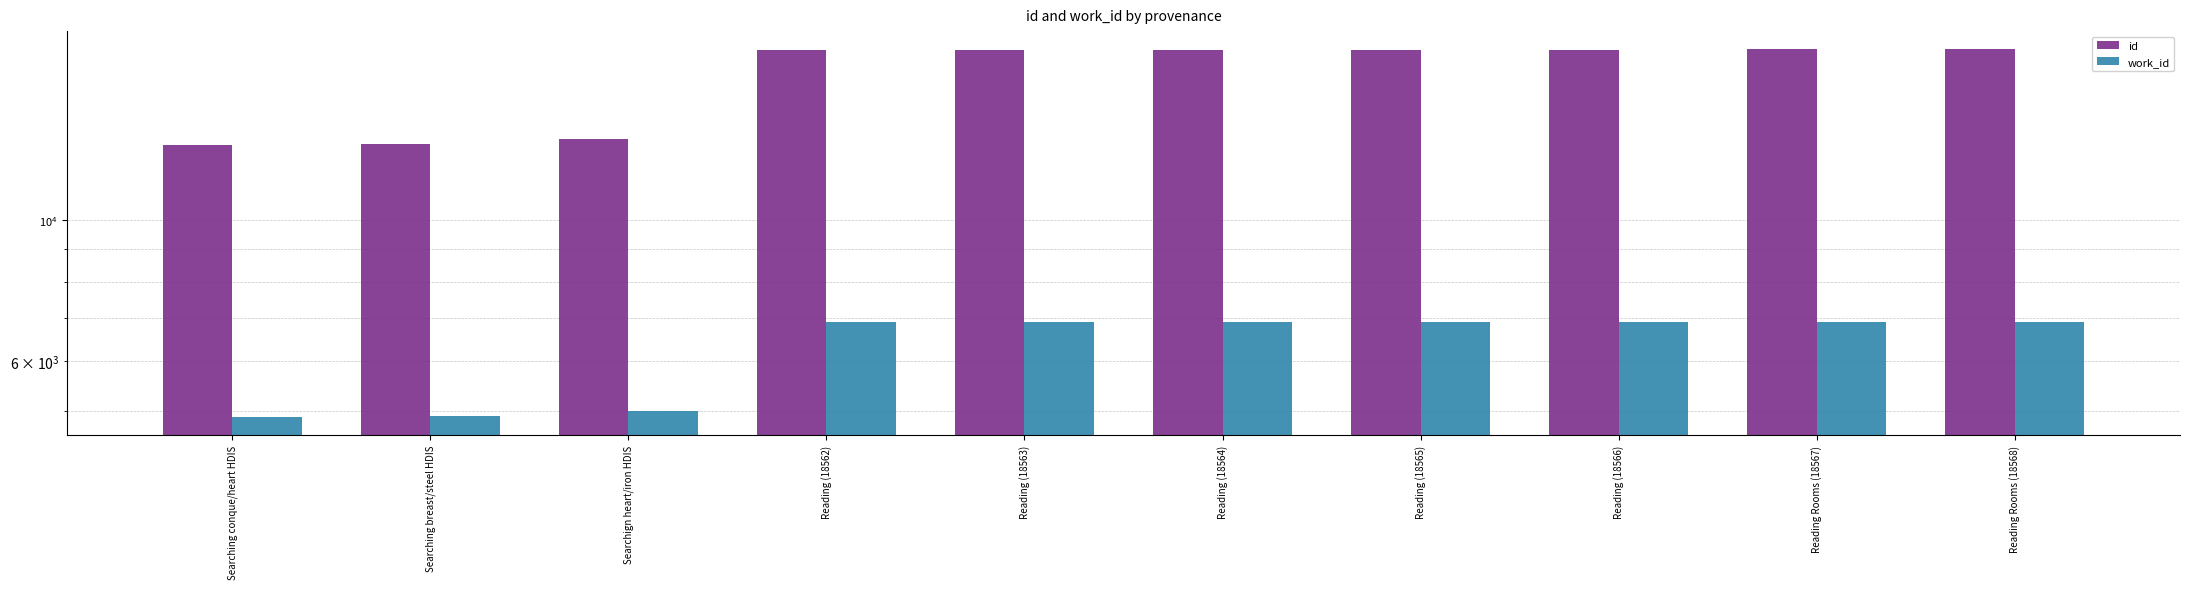

The work_id series shows 7174 at Searchign heart/iron HDIS. True or false?

False